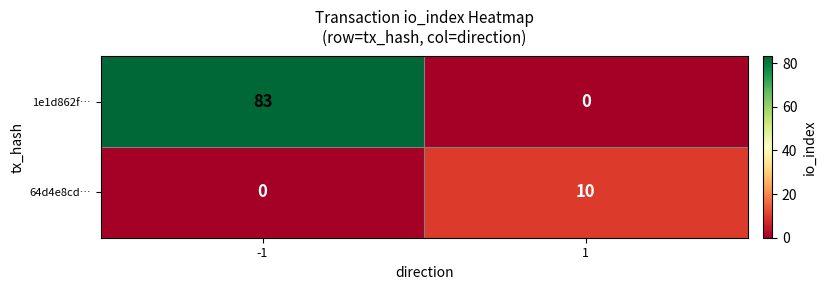

Which series has the largest total across all categories?

1e1d862f…